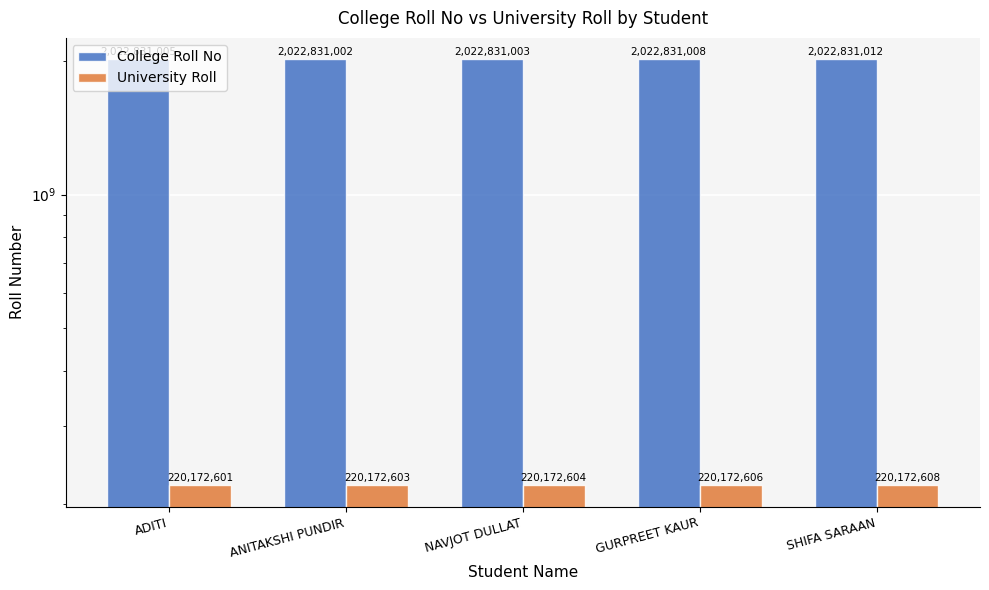

Rank the series by their average value, from lowest to highest.

University Roll, College Roll No